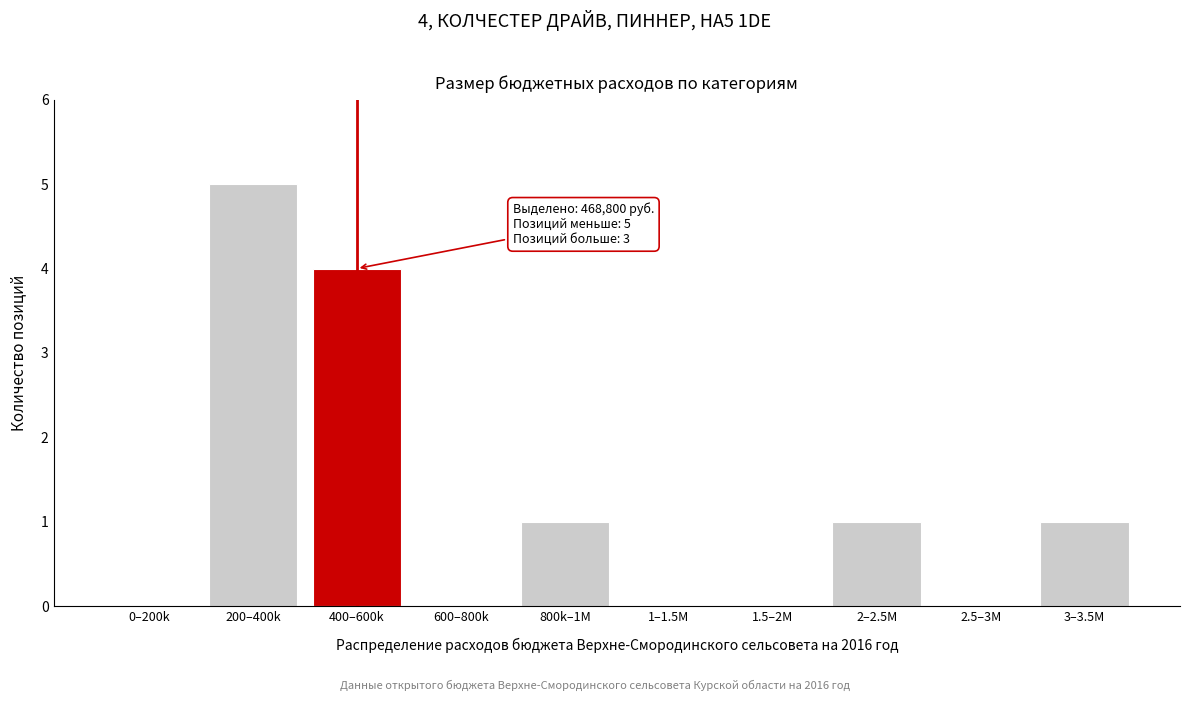

Reading right to left, what are all the values shown in this chart?

3–3.5M=1	2.5–3M=0	2–2.5M=1	1.5–2M=0	1–1.5M=0	800k–1M=1	600–800k=0	400–600k=4	200–400k=5	0–200k=0